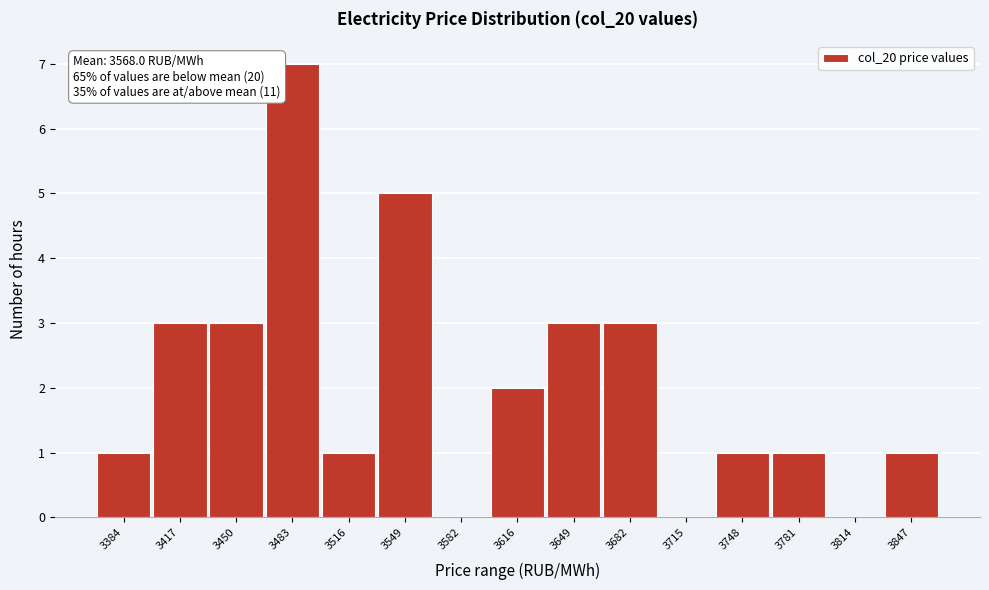

Reading left to right, transcribe all the data shown in this chart.

3384=1	3417=3	3450=3	3483=7	3516=1	3549=5	3582=0	3616=2	3649=3	3682=3	3715=0	3748=1	3781=1	3814=0	3847=1